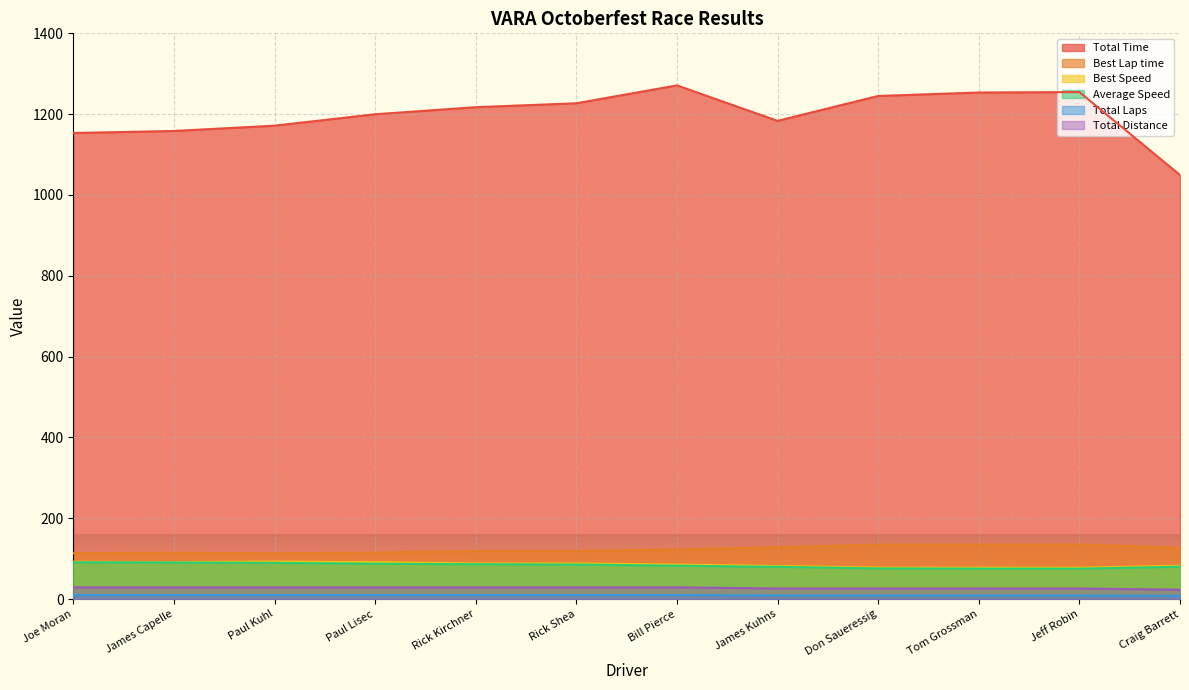

What is the difference between the second highest and second lowest values in the Average Speed series?

15.3